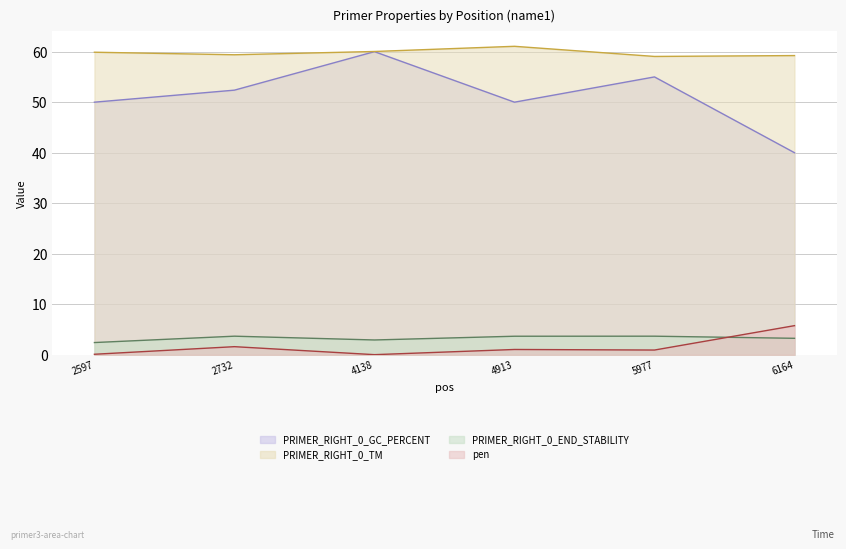

The value of PRIMER_RIGHT_0_END_STABILITY at 4913 is 3.7. True or false?

True